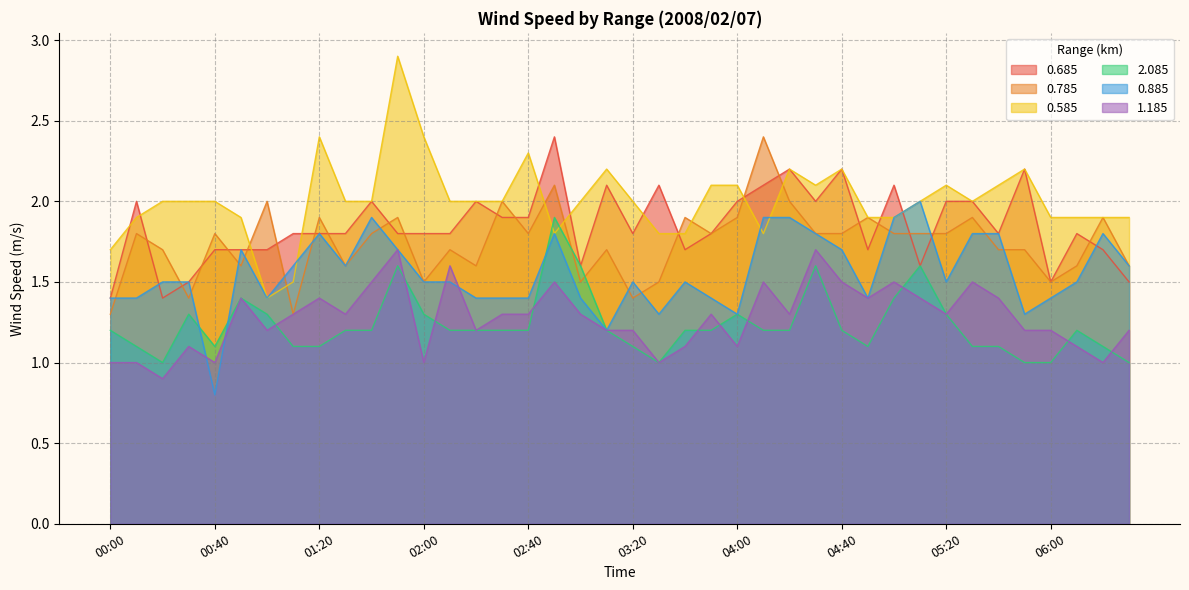

What is the label of the 31st point from the left?

05:00